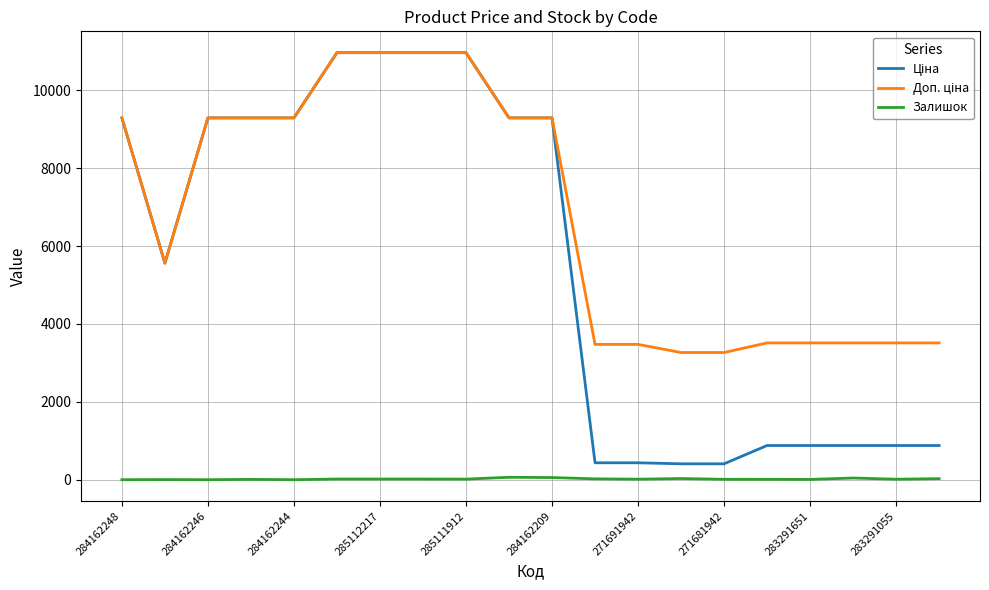

Does the chart display data point markers on the line(s)?

No